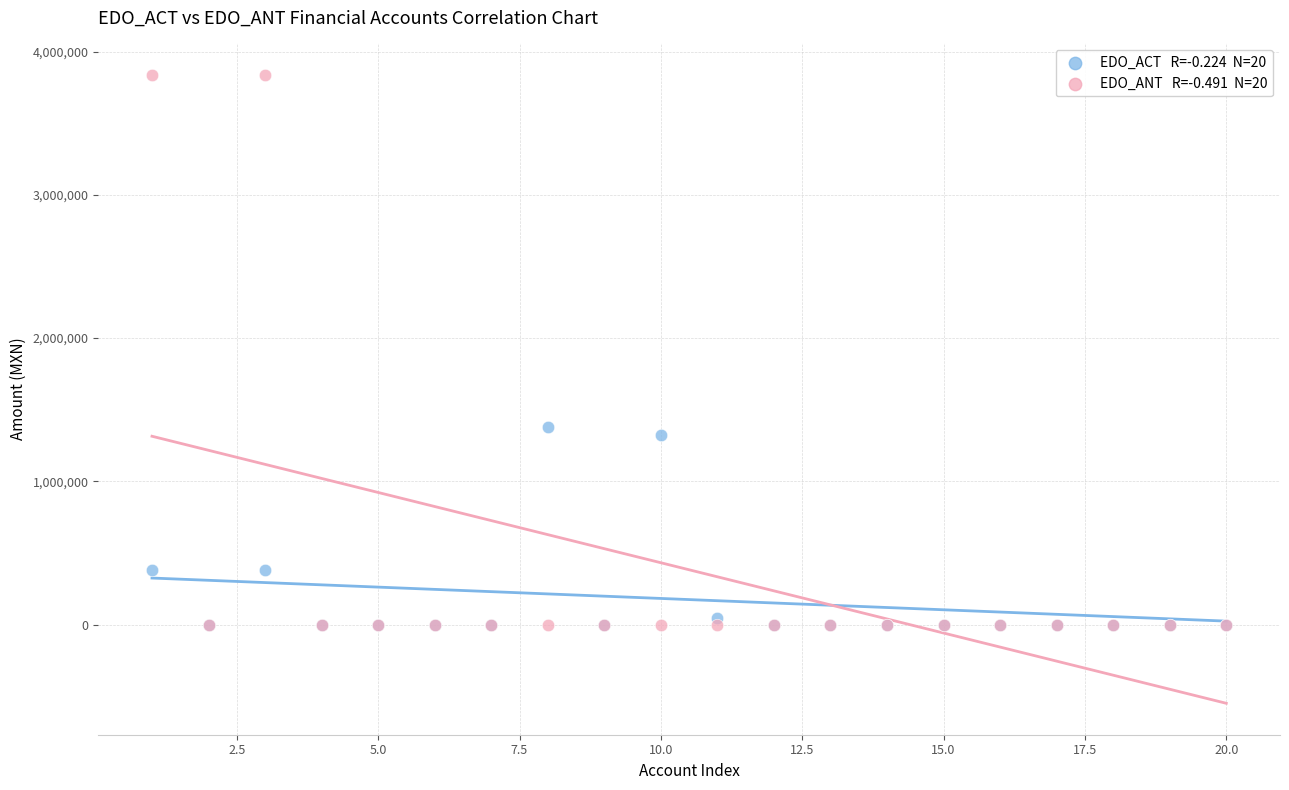

Across all series, what Y value is closest to 1917906?

1376811.4